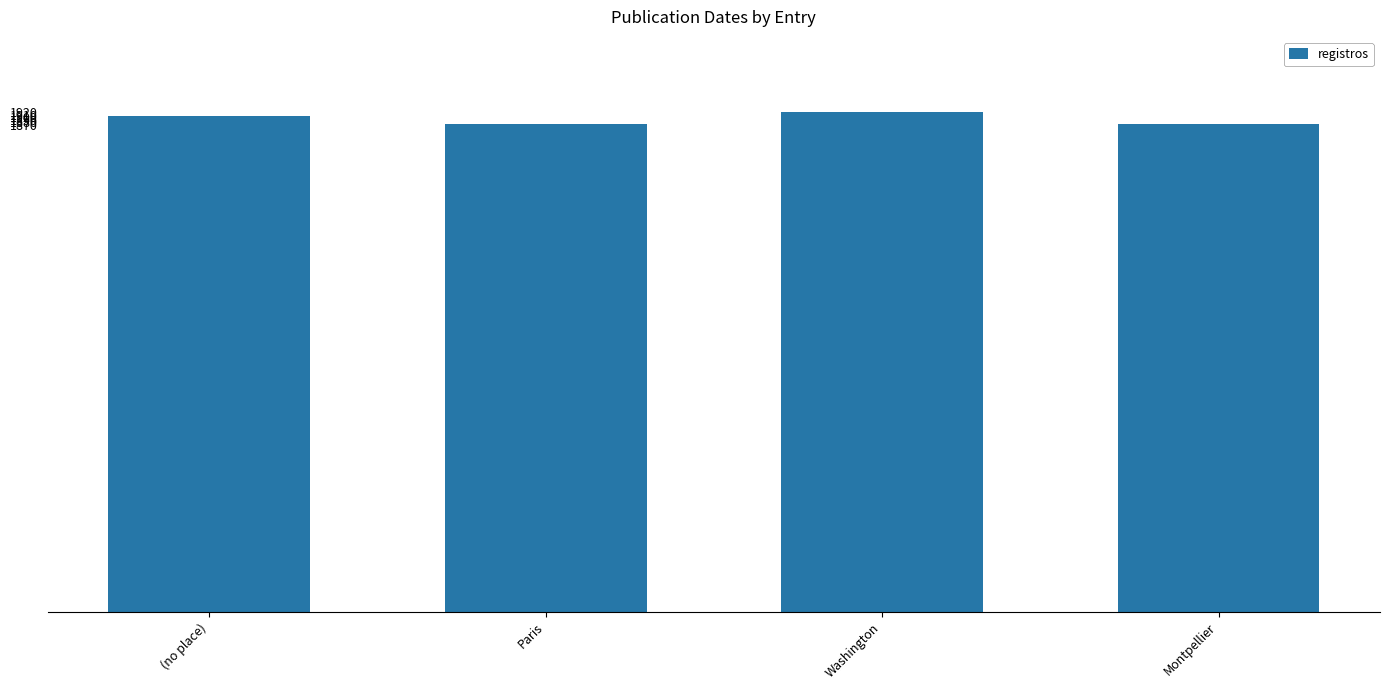

What is the label of the 2nd bar from the right?

Washington